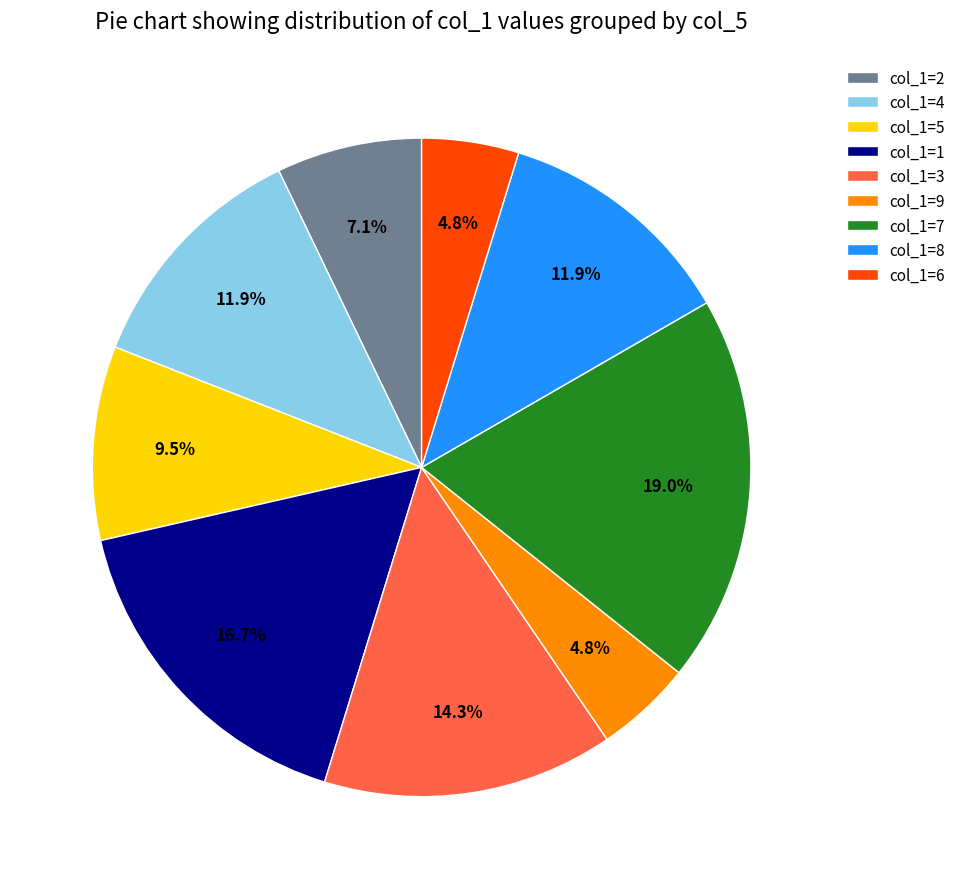

Which has a higher value, col_1=8 or col_1=5?

col_1=8